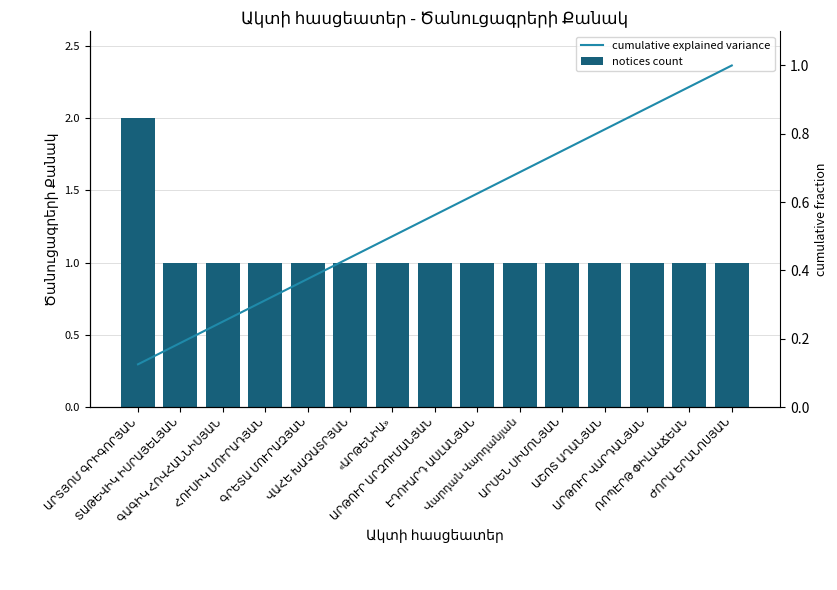

What is the label of the 12th bar from the right?

ՀՈՒՍԻԿ ՄՈՒՐԱԴՅԱՆ